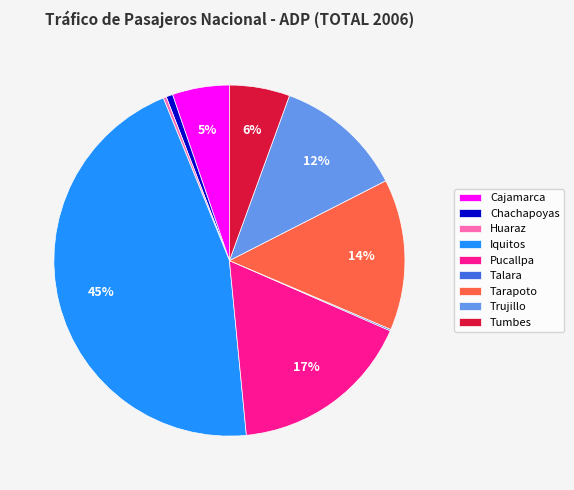

What is the largest slice in the pie chart?

Iquitos